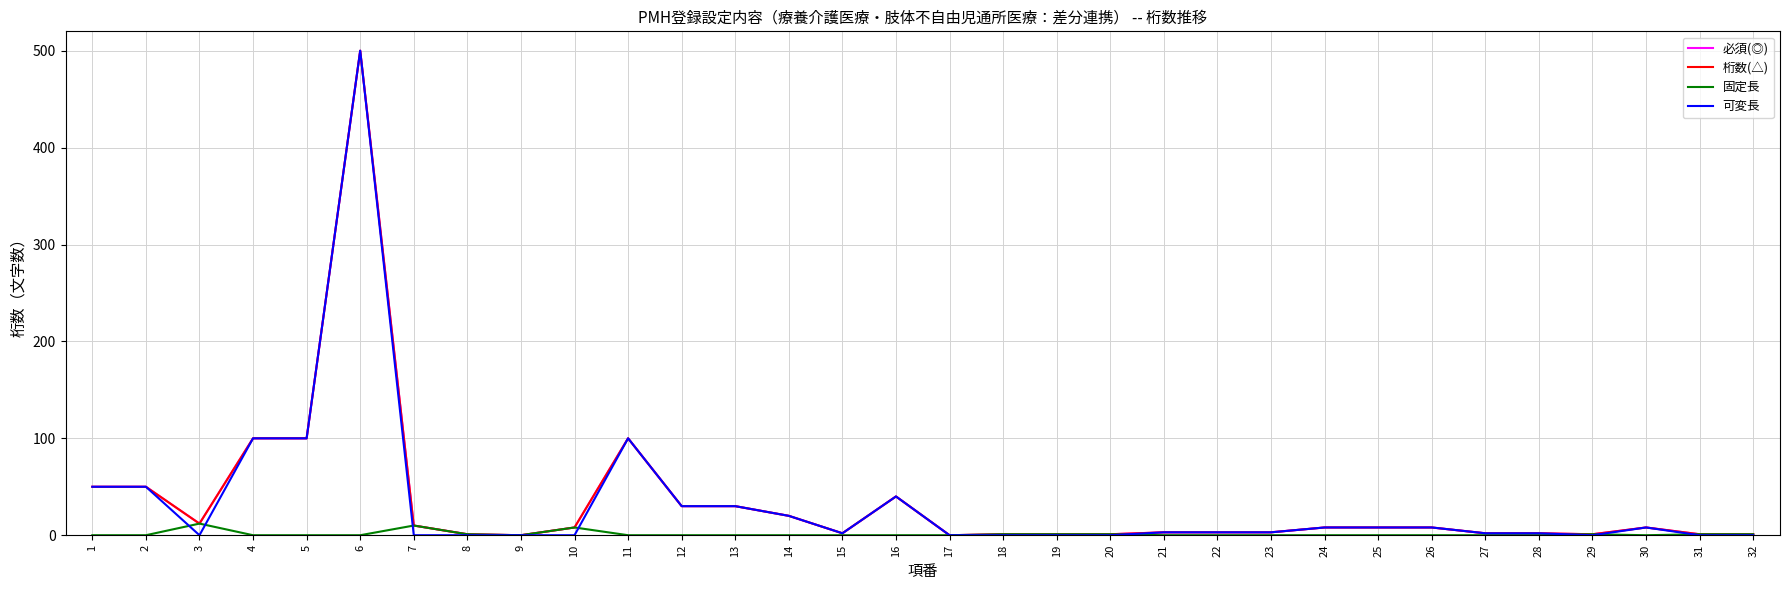

Does the chart have visible grid lines?

Yes